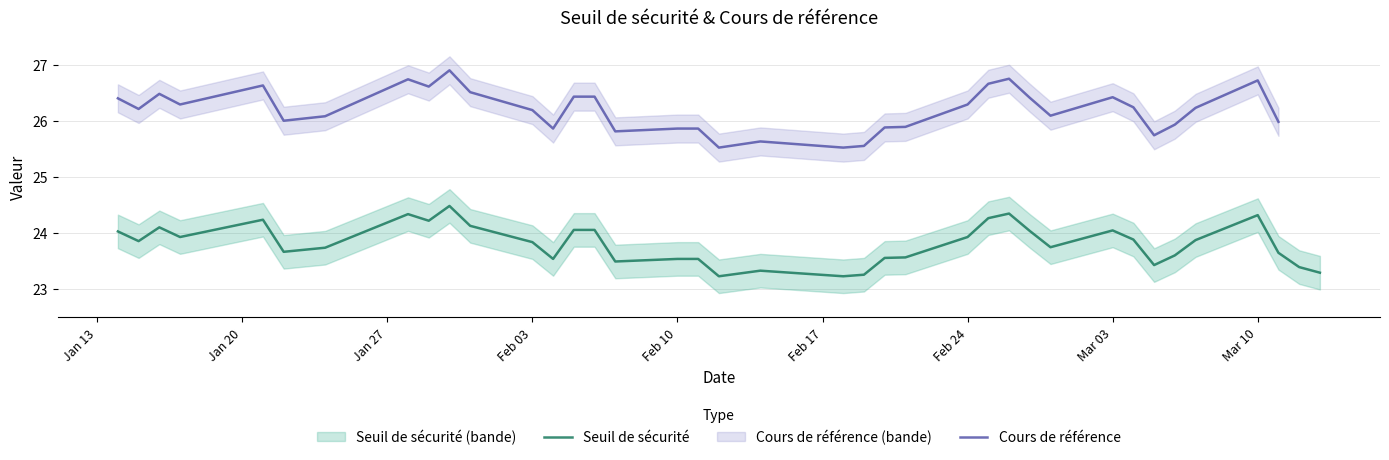

Does the chart have visible grid lines?

Yes